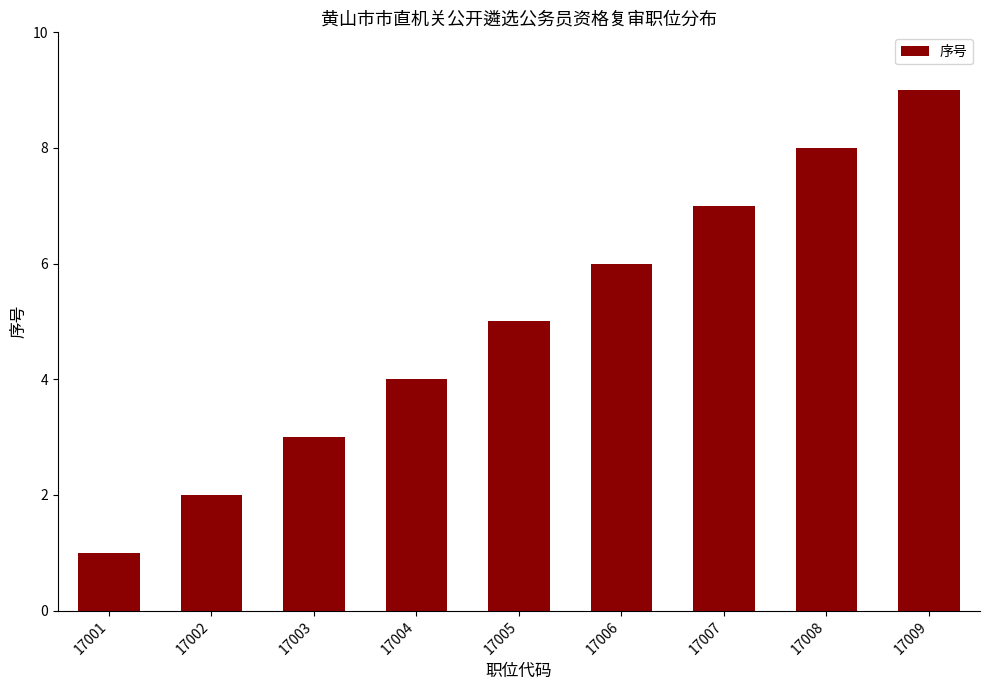

Rank the categories by value from highest to lowest.

17009, 17008, 17007, 17006, 17005, 17004, 17003, 17002, 17001